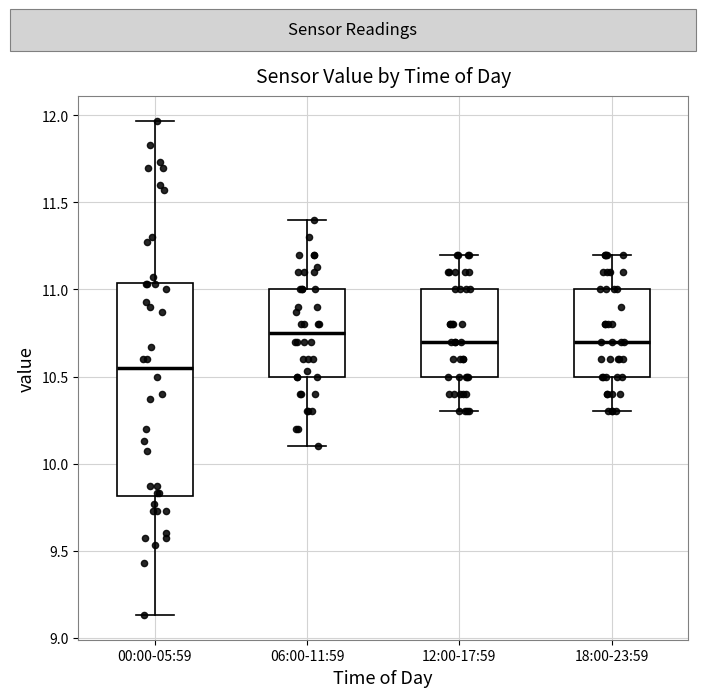

Reading left to right, read every box against the y-axis: the position of its median line, the range the box covers, and the ends of its whiskers. The values are not printed on the chart, so give them approximately, as read against the axis.

00:00-05:59: median 10.55, box 9.80 to 11.05, whiskers 9.15 to 11.95
06:00-11:59: median 10.75, box 10.50 to 11.00, whiskers 10.10 to 11.40
12:00-17:59: median 10.70, box 10.50 to 11.00, whiskers 10.30 to 11.20
18:00-23:59: median 10.70, box 10.50 to 11.00, whiskers 10.30 to 11.20